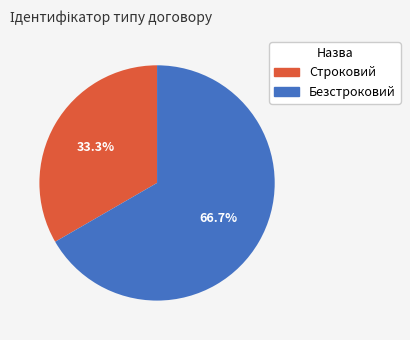

Which slice is the smallest?

Строковий